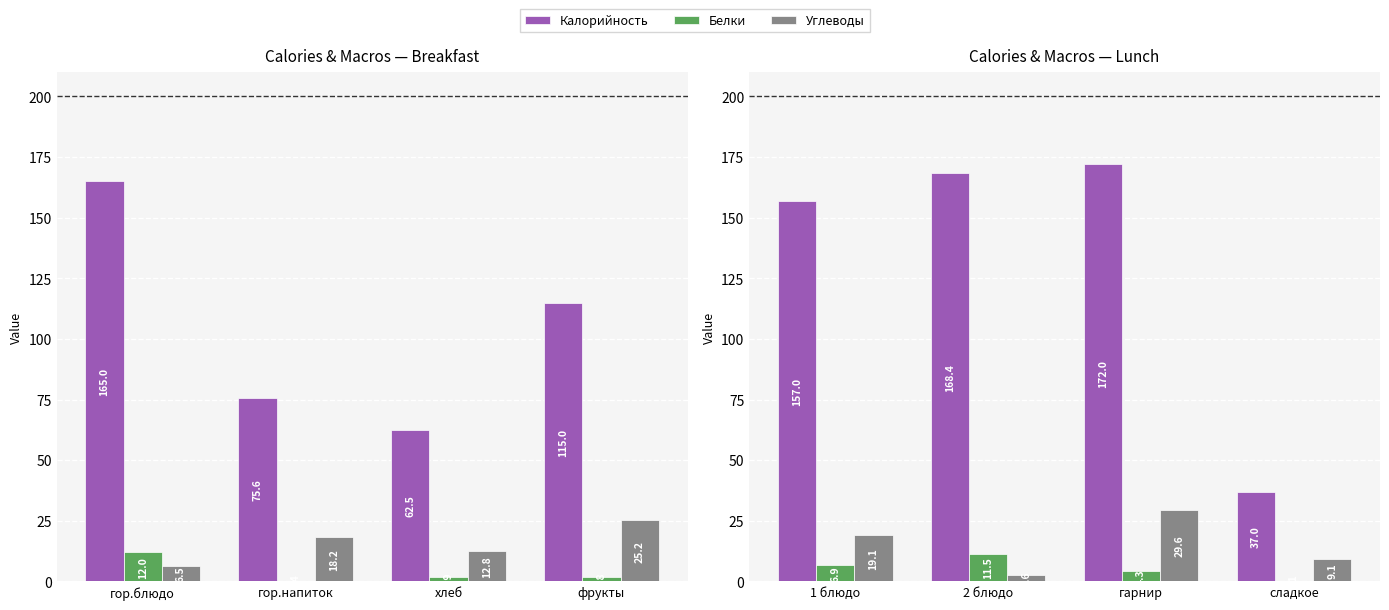

True or false: Белки has a value of 7.2 at гарнир.

False